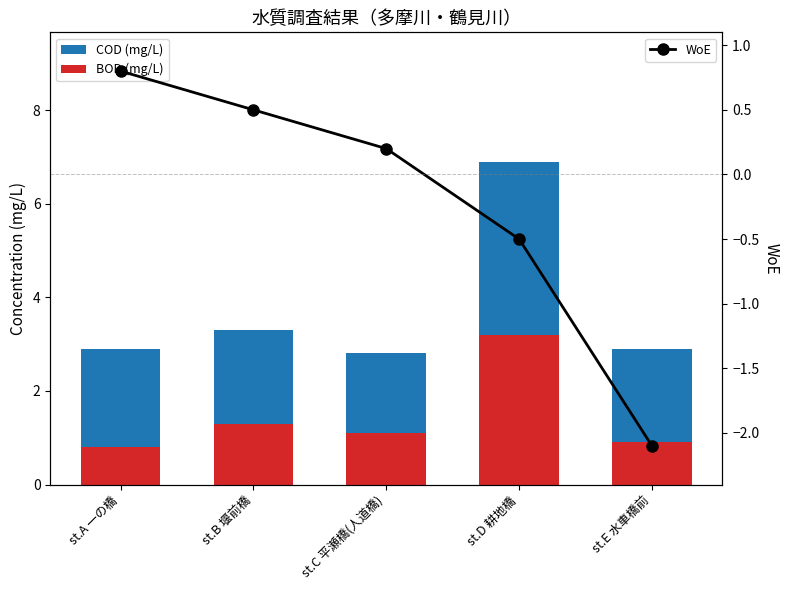

Which series changed the most between st.C 平瀬橋(人道橋) and st.D 耕地橋?

COD (mg/L)